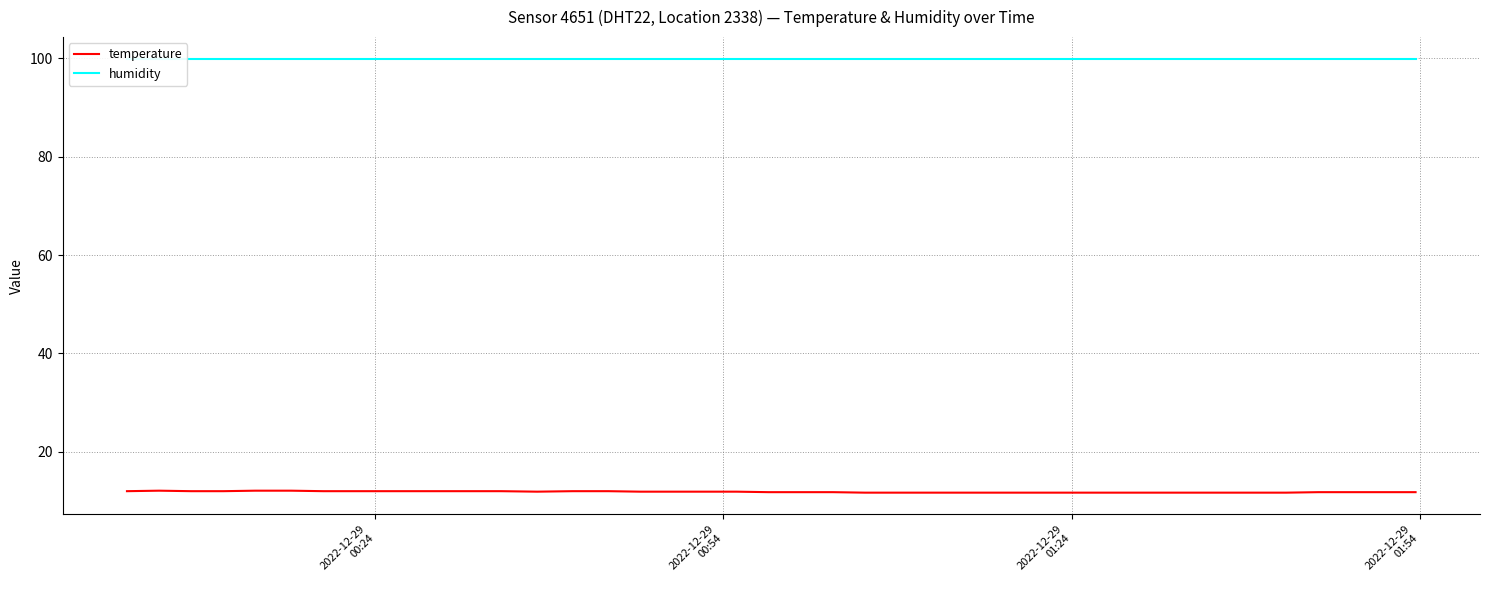

What is the minimum value for temperature?

11.7